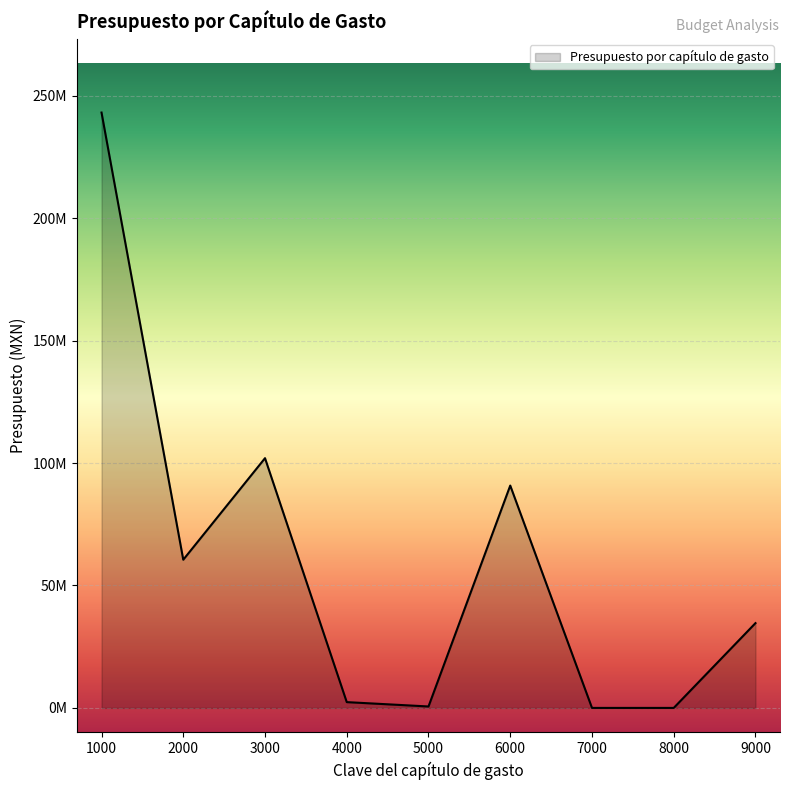

Is this an area chart (filled region under the line)?

Yes